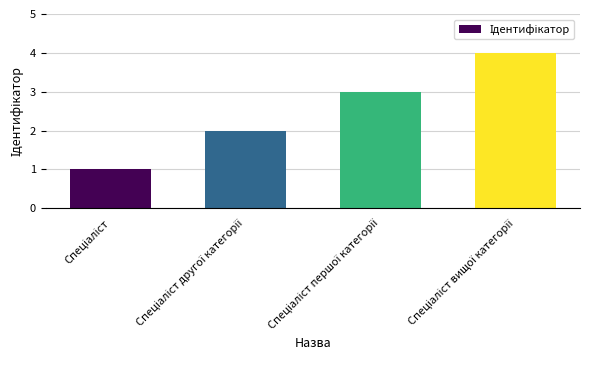

What is the greatest value displayed?

4